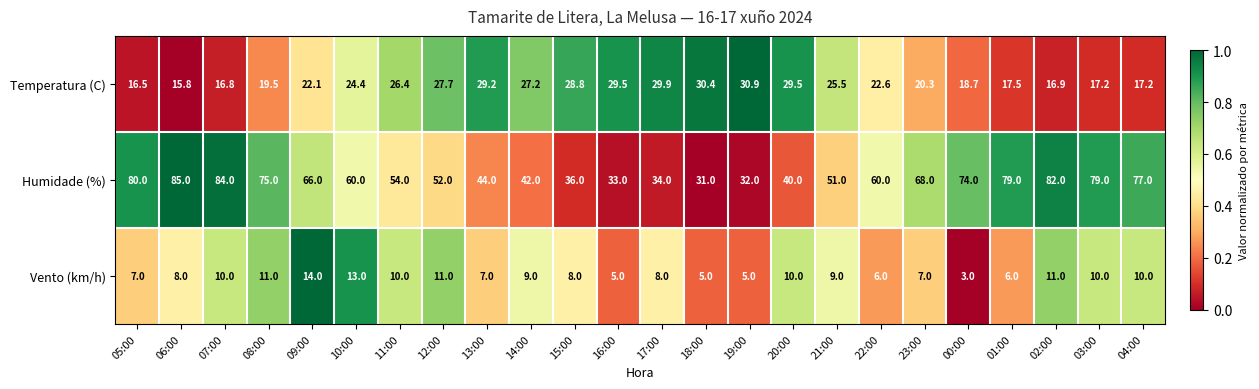

What is the greatest value displayed?

85.0